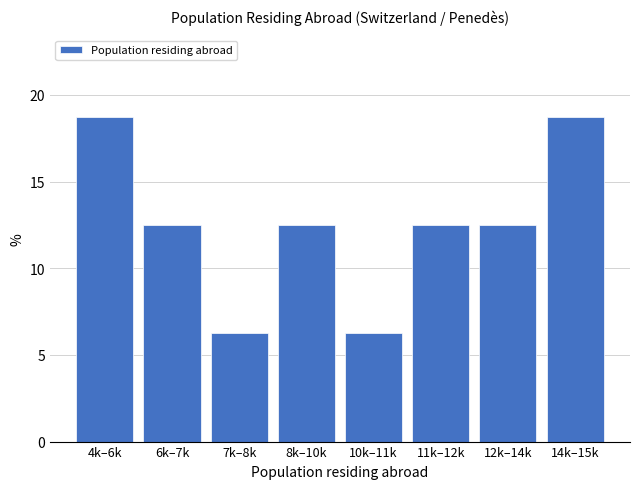

Which has a higher value, 14k–15k or 11k–12k?

14k–15k